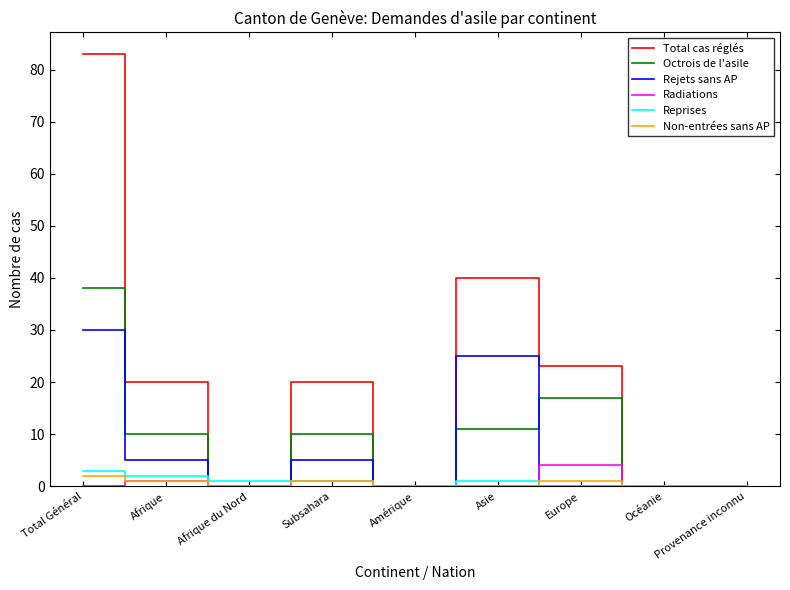

How many lines are shown in the chart?

6